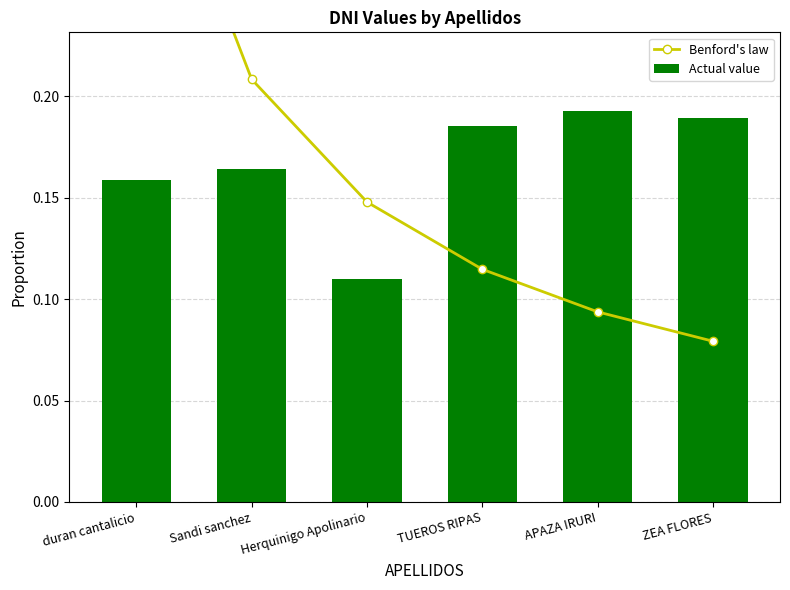

What is the maximum value for Actual value?

0.2